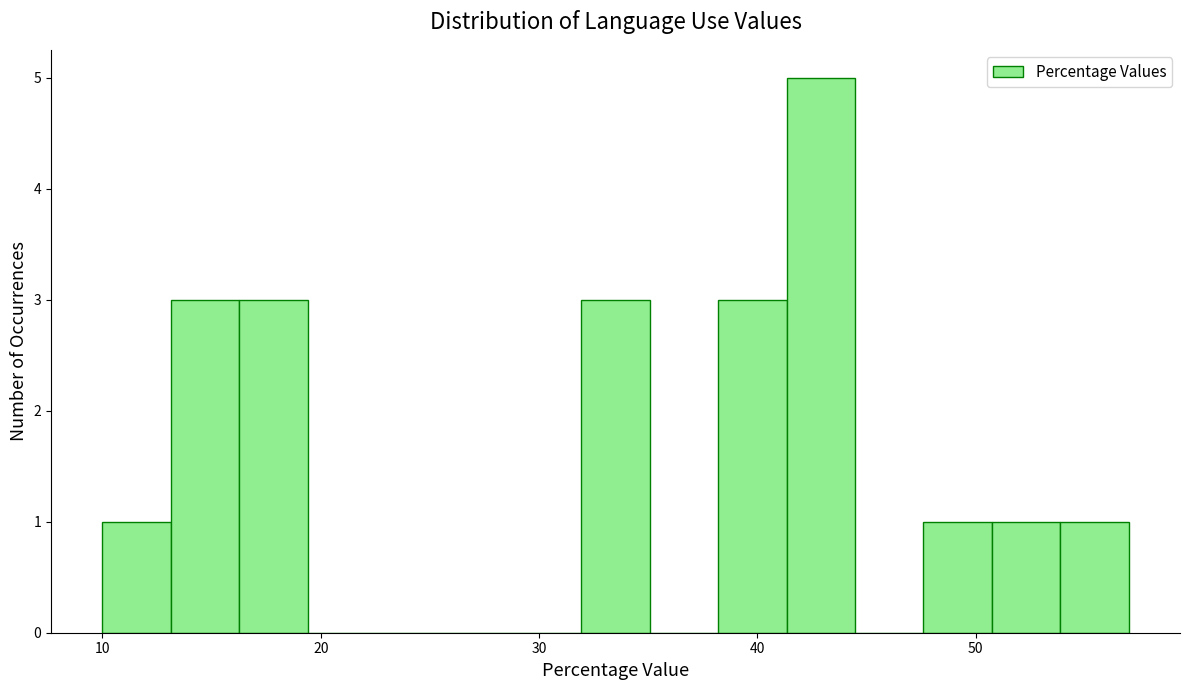

Around what value on the x-axis is the tallest bar? Give the approximate position of its centre, as read against the axis.

43